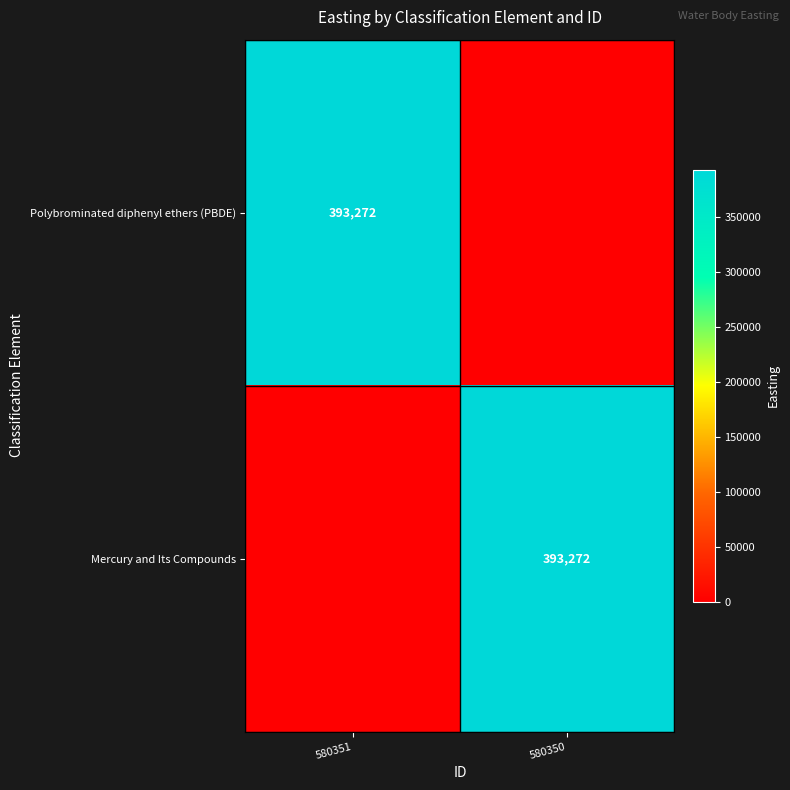

True or false: Polybrominated diphenyl ethers (PBDE) has a value of 393272 at 580351.

True